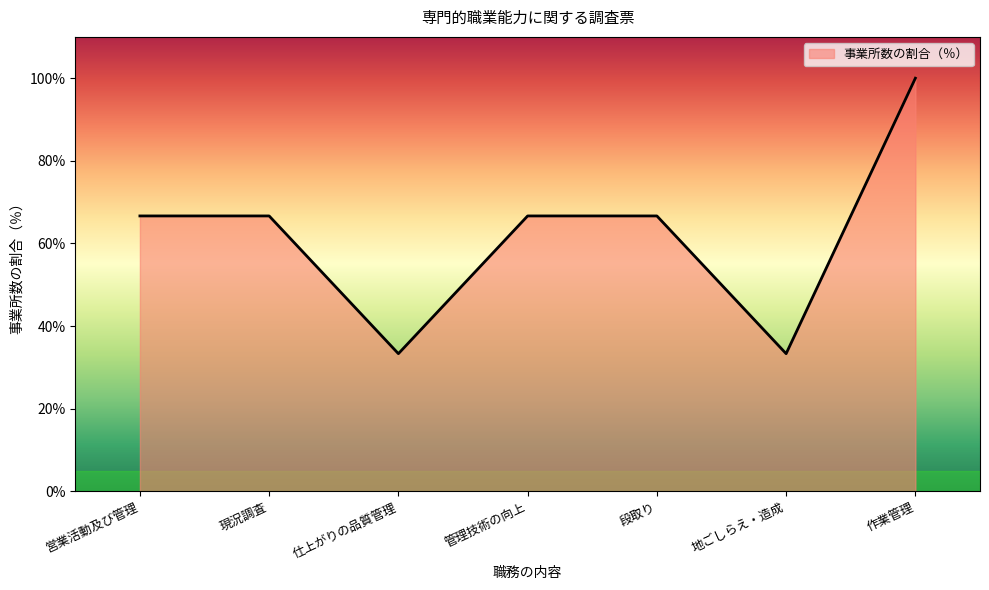

What is the greatest value displayed?

100.0